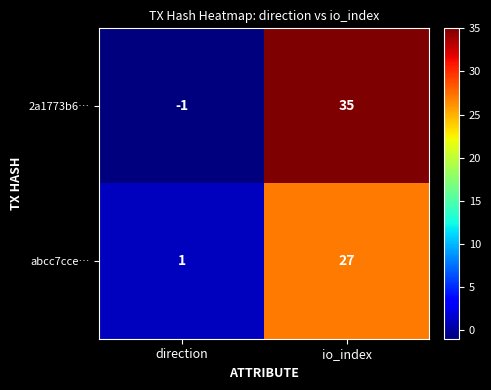

Which series changed the most between direction and io_index?

2a1773b6…